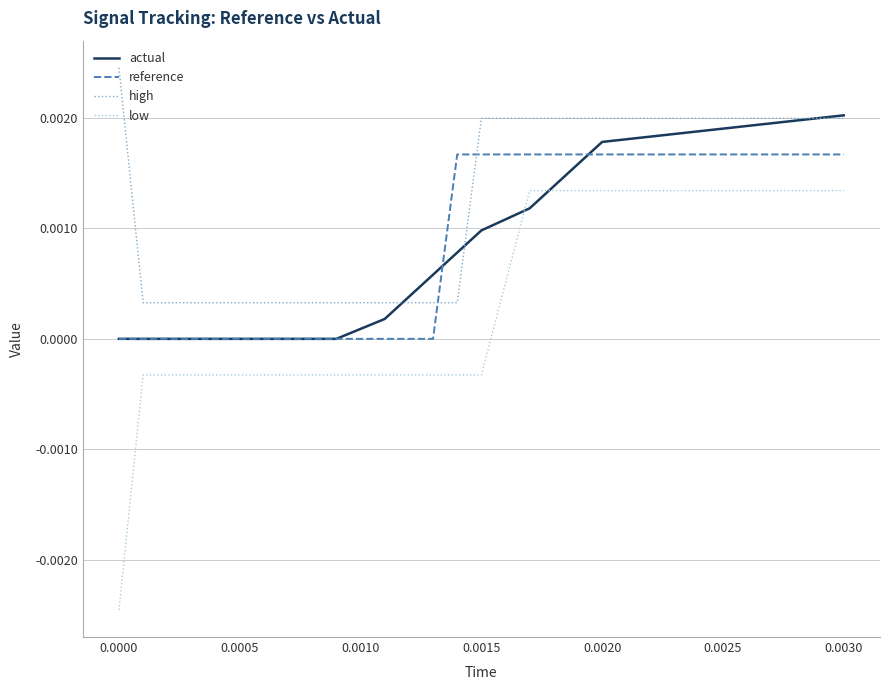

How many lines are shown in the chart?

4